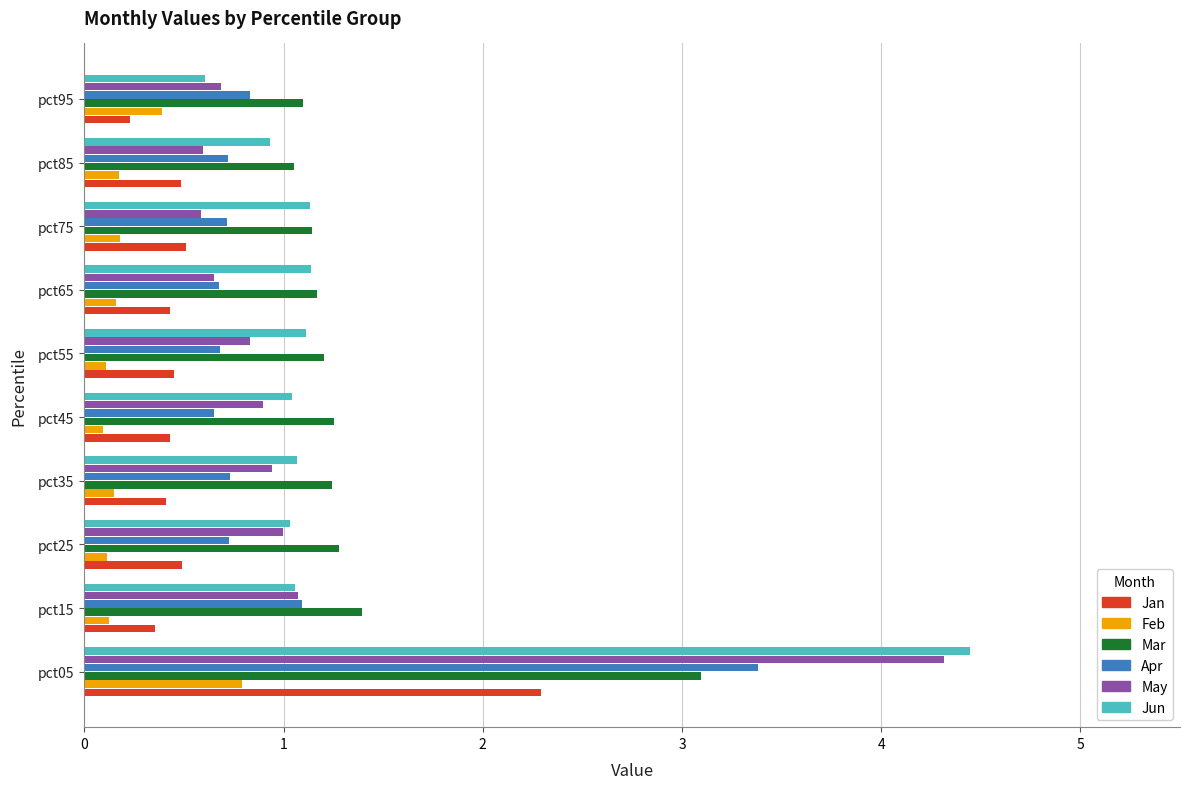

What is the spread (max minus min) of values at pct85?

0.9